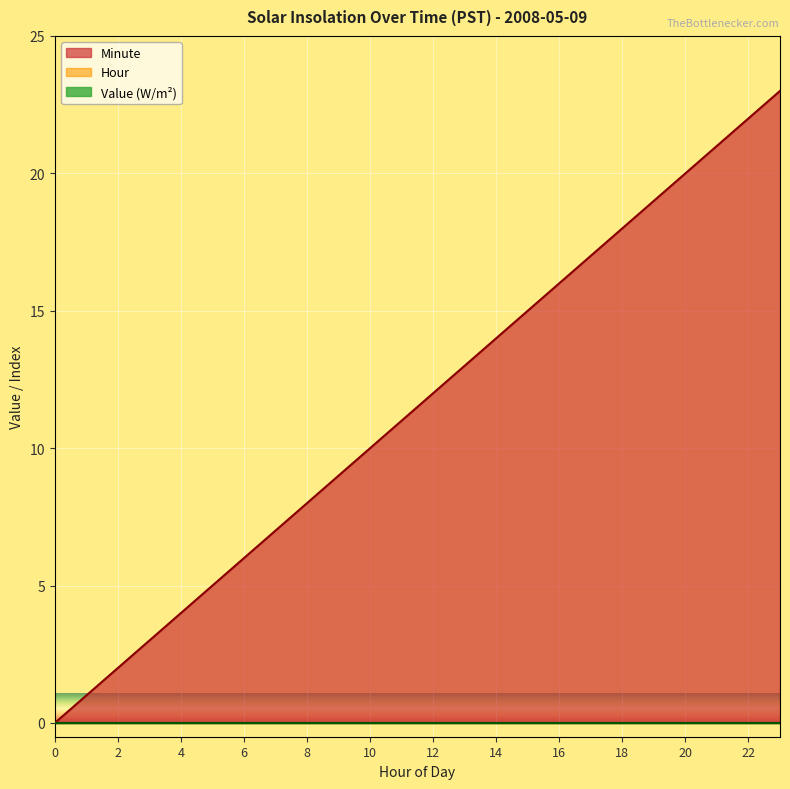

Does the chart display data point markers on the line(s)?

No